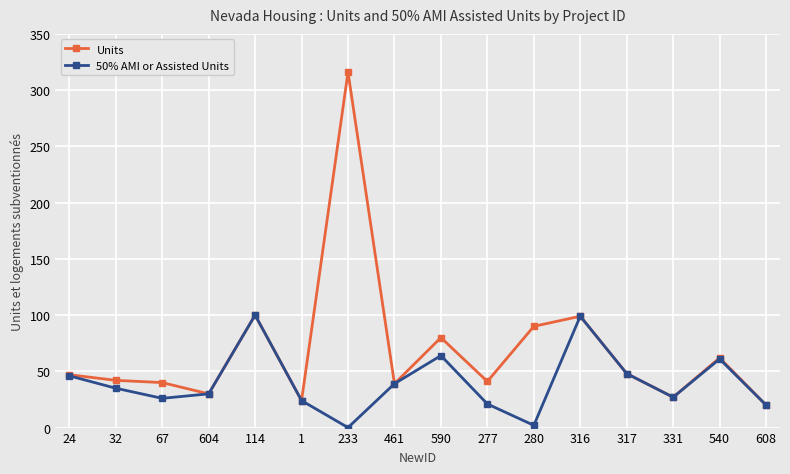

What position from the right is 604?

13